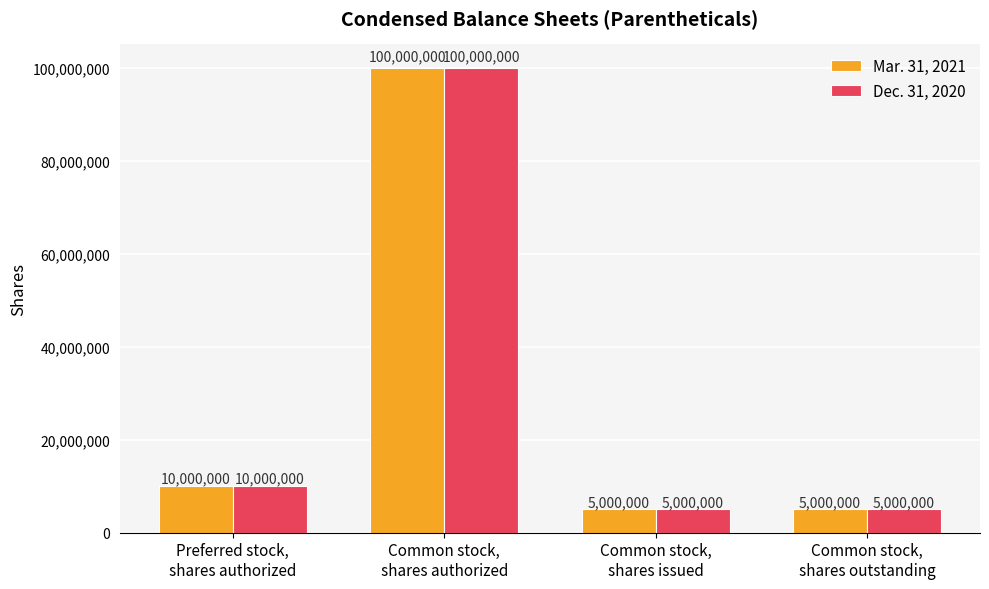

At how many categories does at least one series exceed 51343519?

1